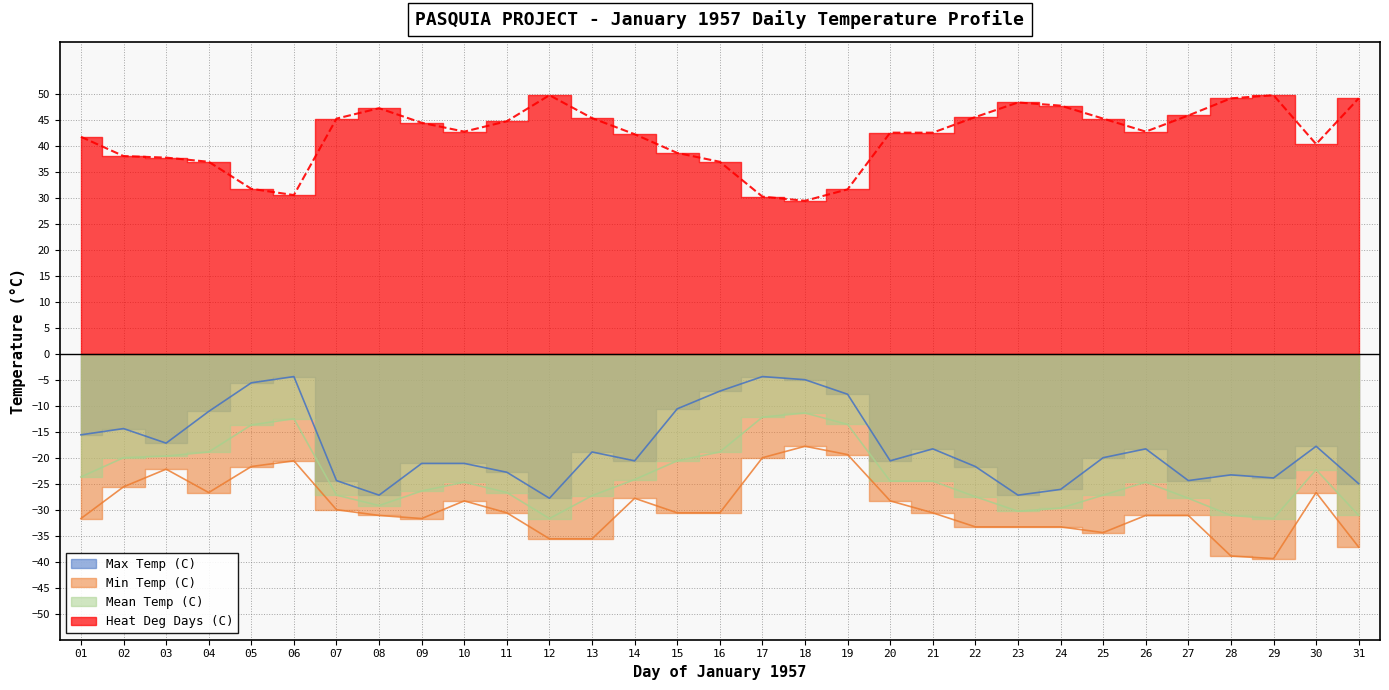

Where does the Mean Temp (C) series first go above -24?

01